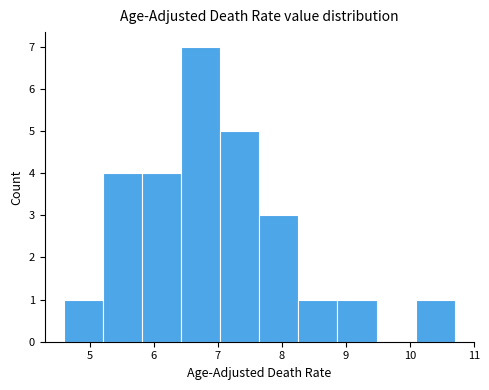

Which range on the x-axis has the tallest bar?

6.43 to 7.04